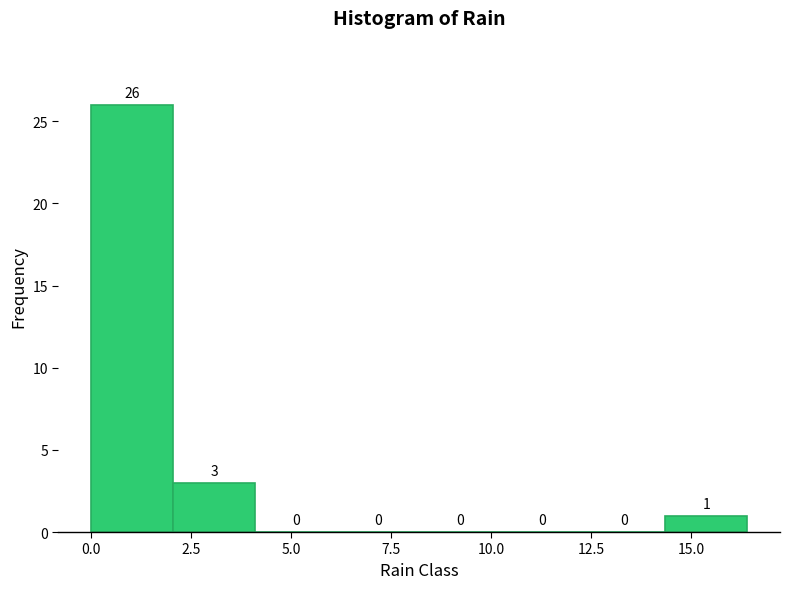

Reading left to right, transcribe this chart: for each bar, give the range it covers on the x-axis and its height. The bar edges are not printed on the chart, so give them approximately, as read against the axis.

0.00 to 2.05: 26
2.05 to 4.10: 3
4.10 to 6.15: 0
6.15 to 8.20: 0
8.20 to 10.25: 0
10.25 to 12.30: 0
12.30 to 14.35: 0
14.35 to 16.40: 1